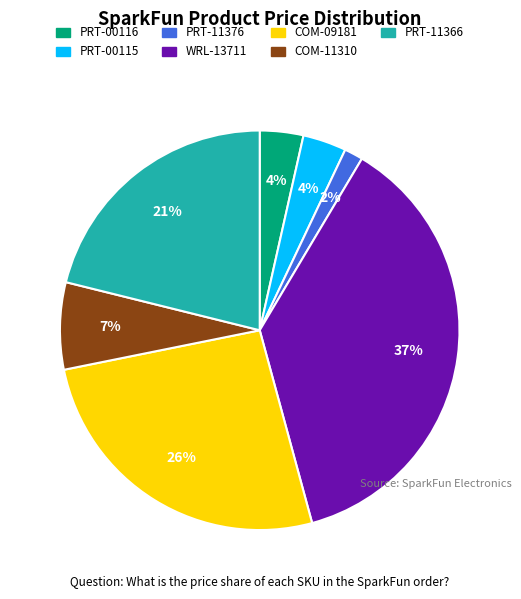

How many segments does this pie chart have?

7